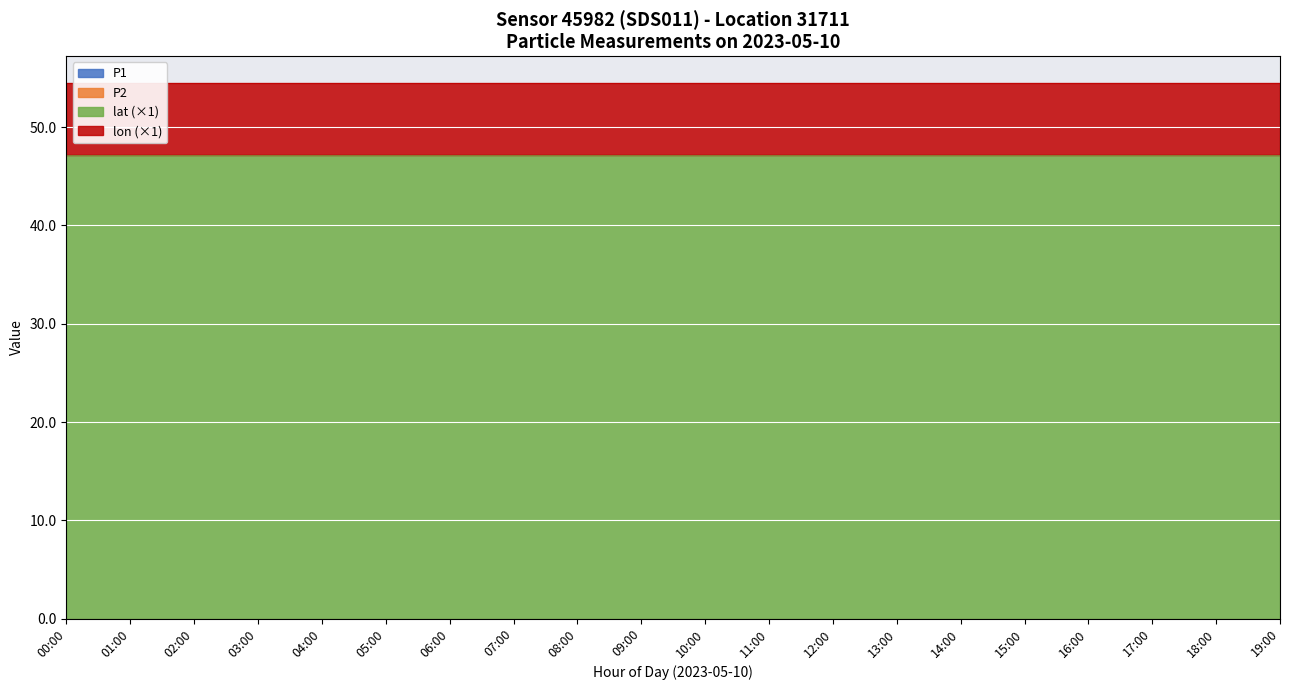

At which category is the sum across all series the highest?

11:00